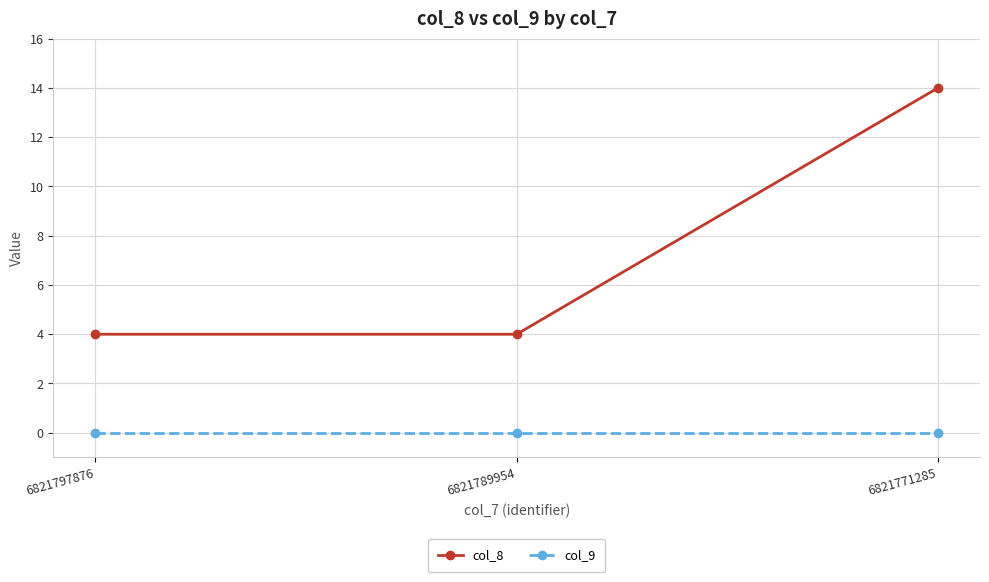

What is the difference between the maximum and minimum values in the col_8 series?

10